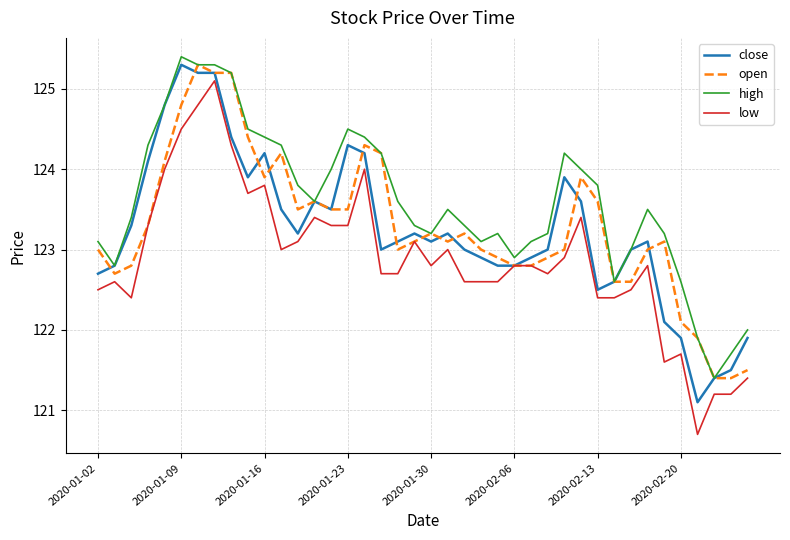

What is the highest value of the close series?

125.3